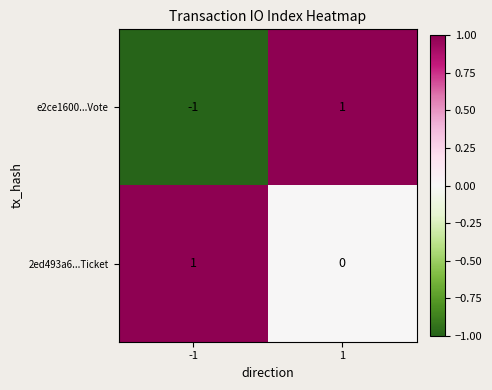

At 1, list the series in order from largest to smallest.

e2ce1600...Vote, 2ed493a6...Ticket